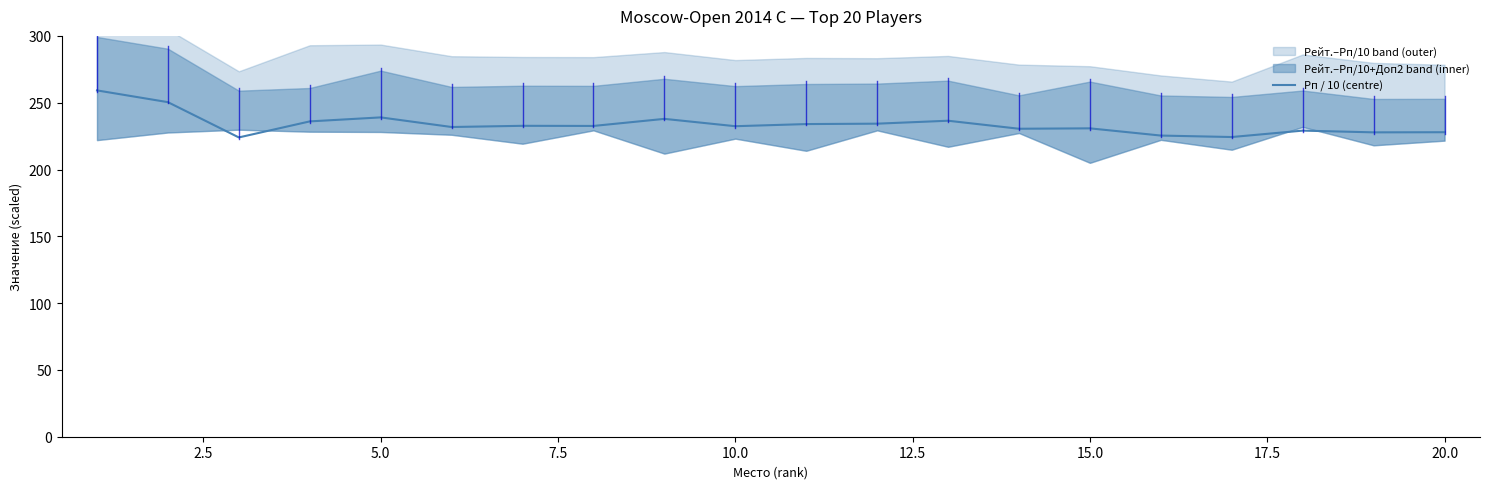

The Рп / 10 (centre) series shows 230.8 at 15.0. True or false?

True